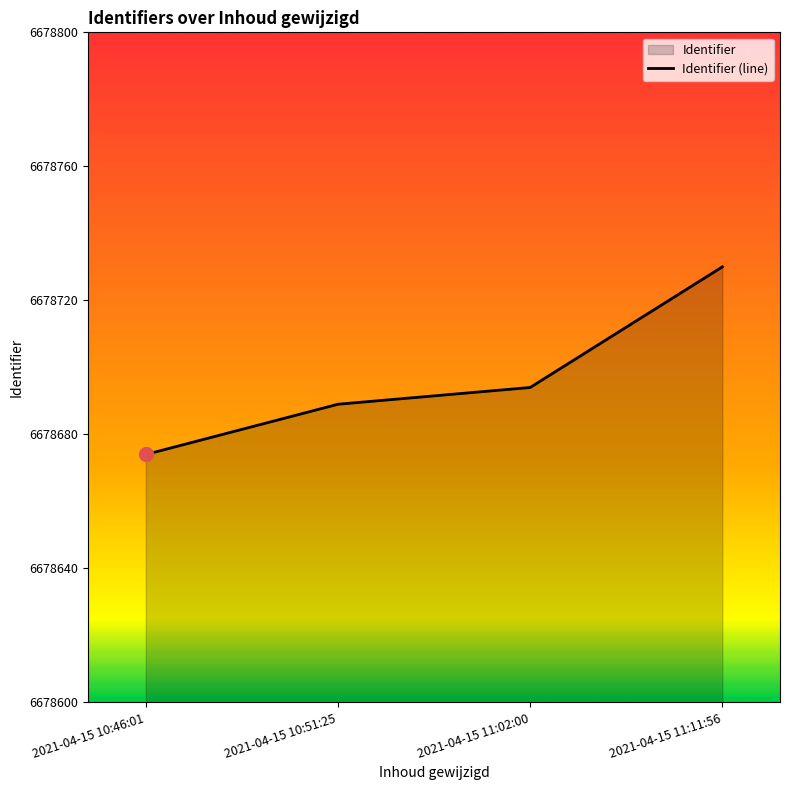

At which category does the chart reach its peak across all series?

2021-04-15 11:11:56